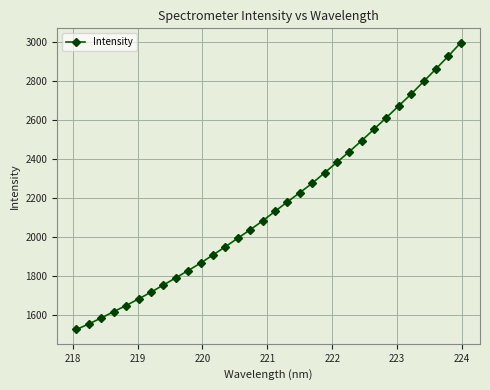

True or false: the data has more than 1 interior local peaks.

False